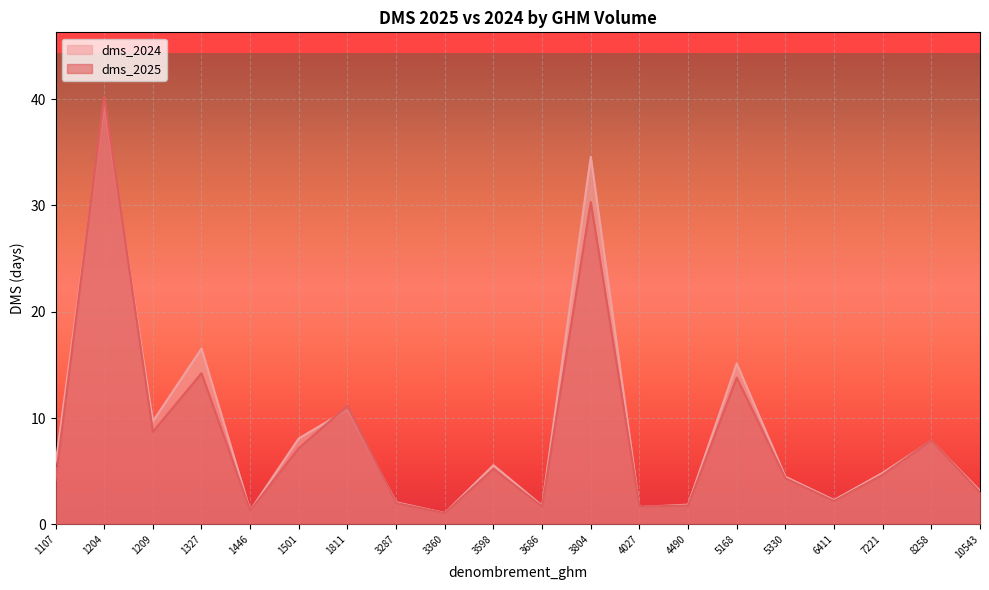

Which series changed the most between 3804 and 6411?

dms_2024